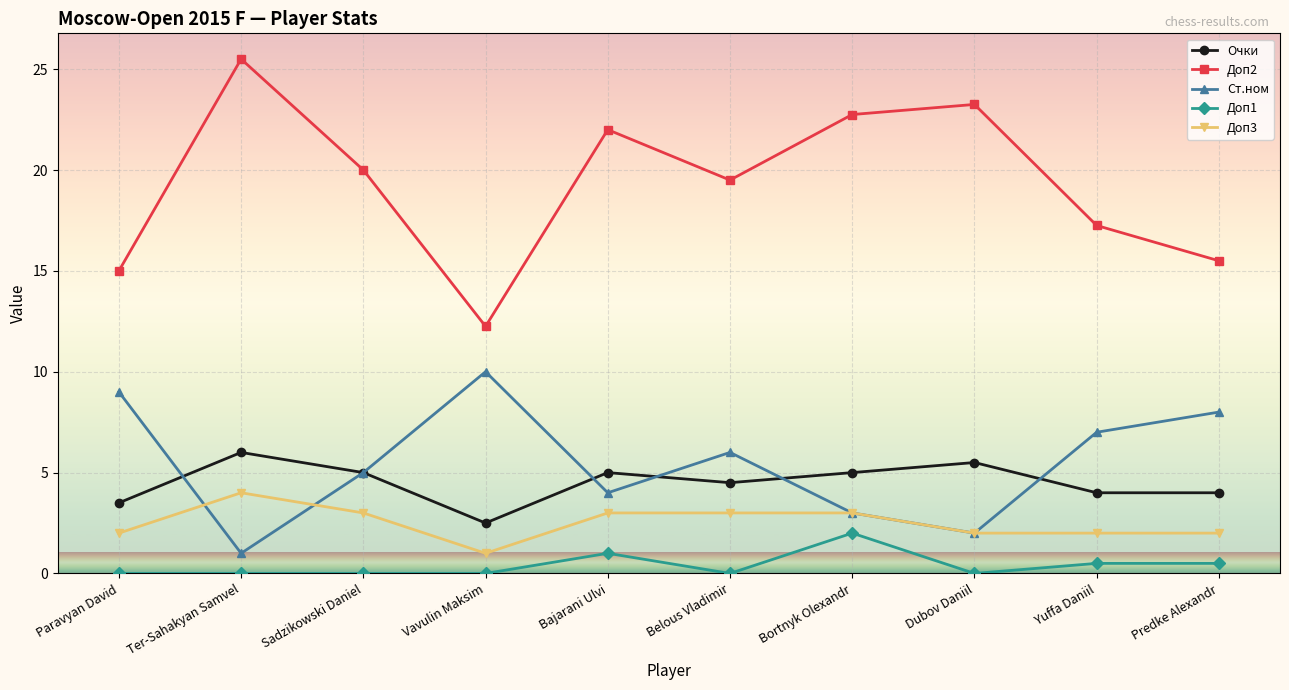

Is it true that Ст.ном equals 2.0 at Dubov Daniil?

True